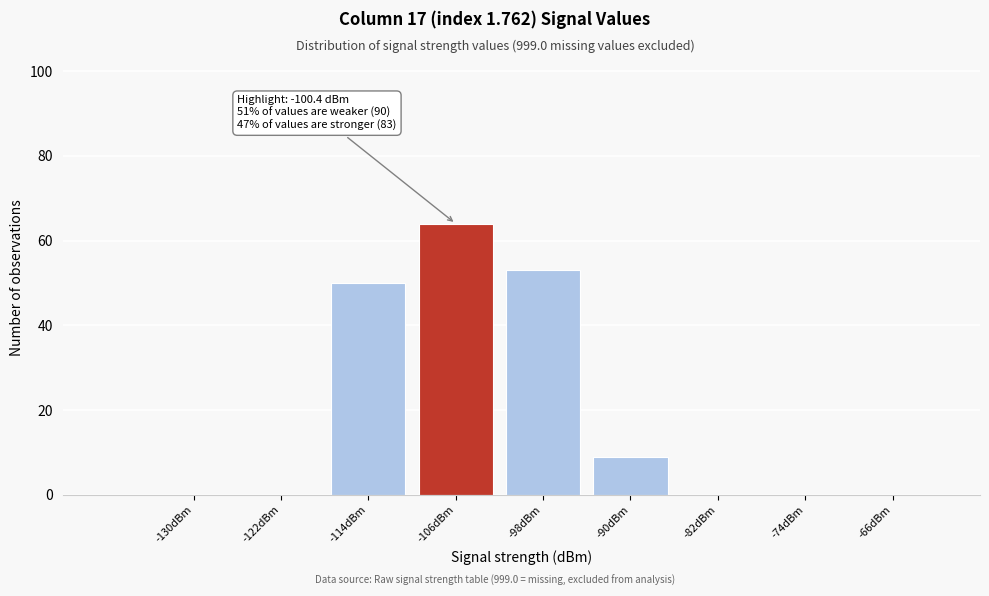

Reading left to right, transcribe all the data shown in this chart.

-130dBm=0	-122dBm=0	-114dBm=50	-106dBm=64	-98dBm=53	-90dBm=9	-82dBm=0	-74dBm=0	-66dBm=0